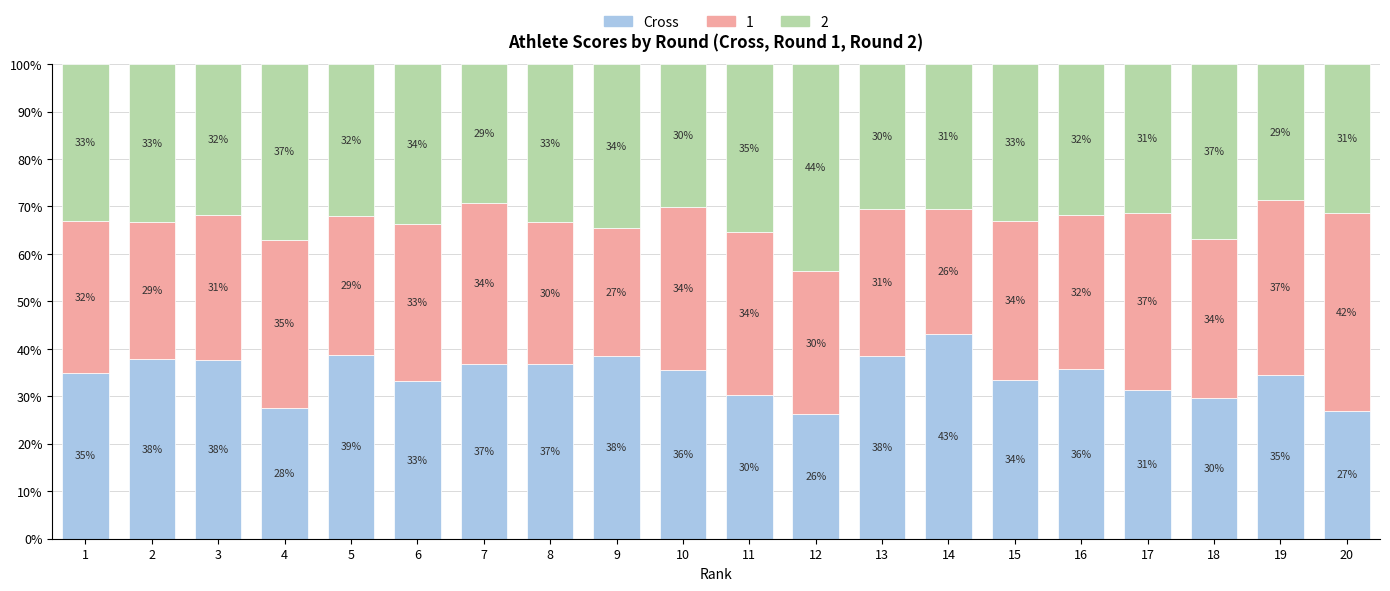

How many series are shown in this chart?

3